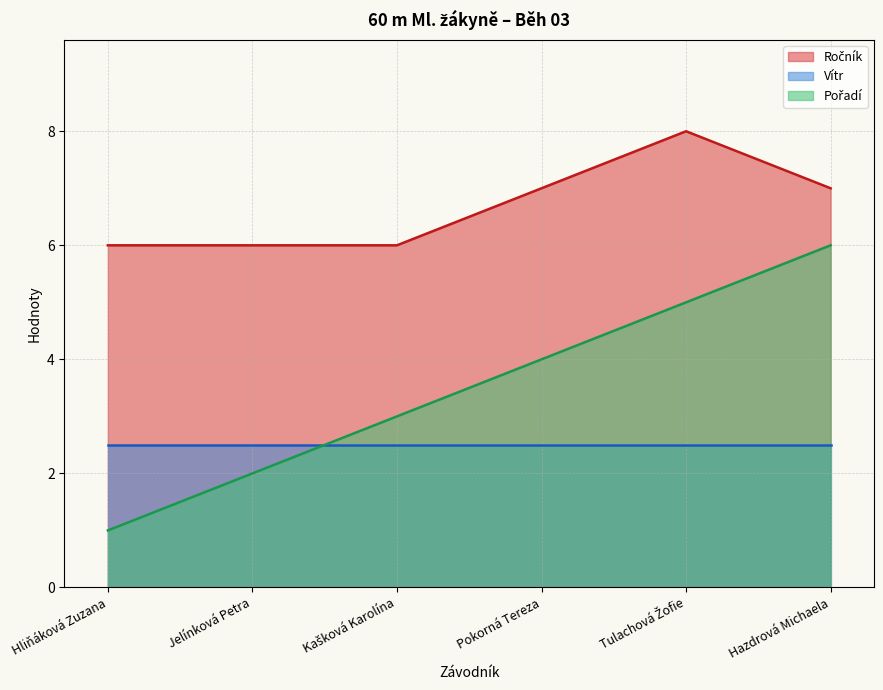

What position from the left is Hazdrová Michaela?

6